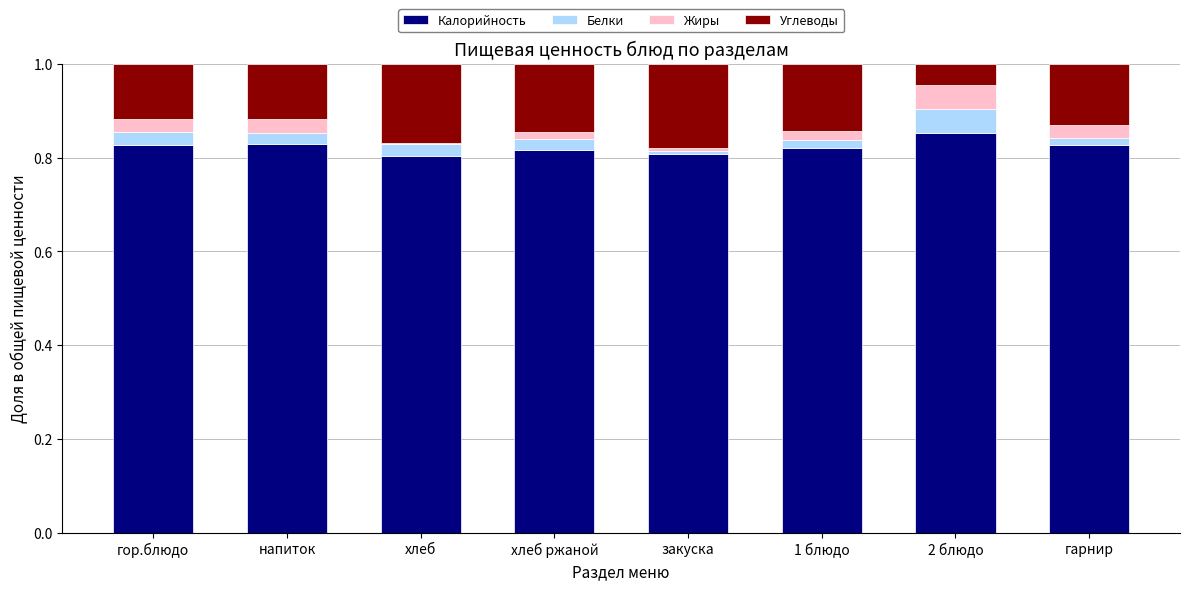

Is it true that Калорийность equals 0.8 at закуска?

True